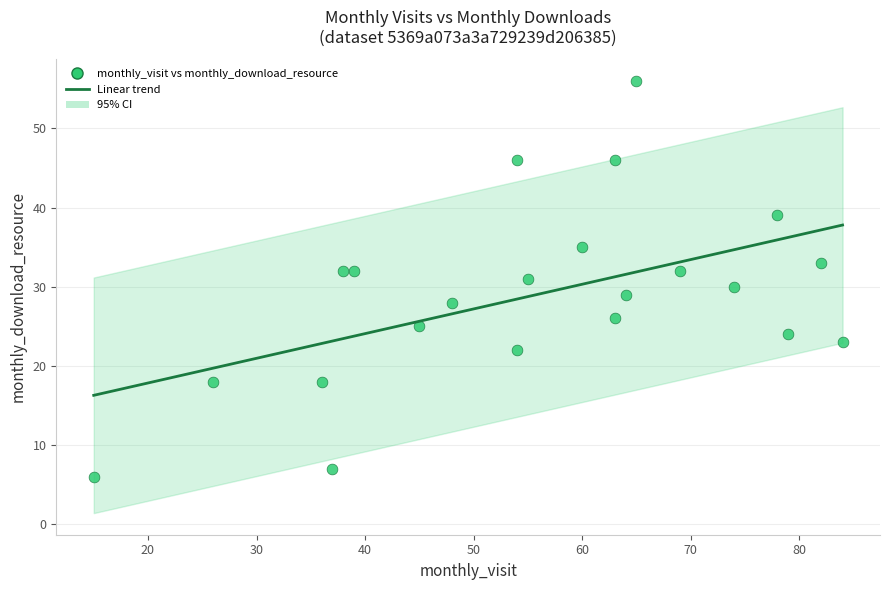

What is the range of Y values (max minus min)?

50